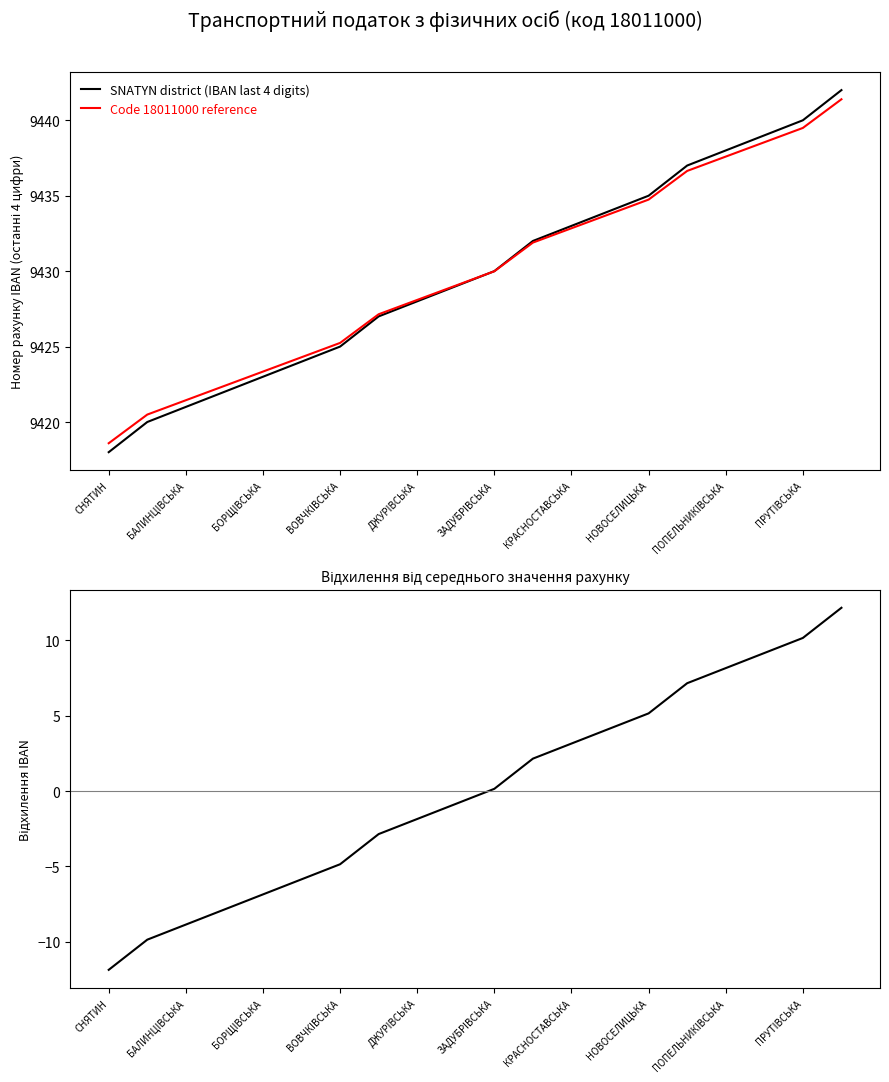

What is the minimum value for SNATYN district (IBAN last 4 digits)?

9418.0